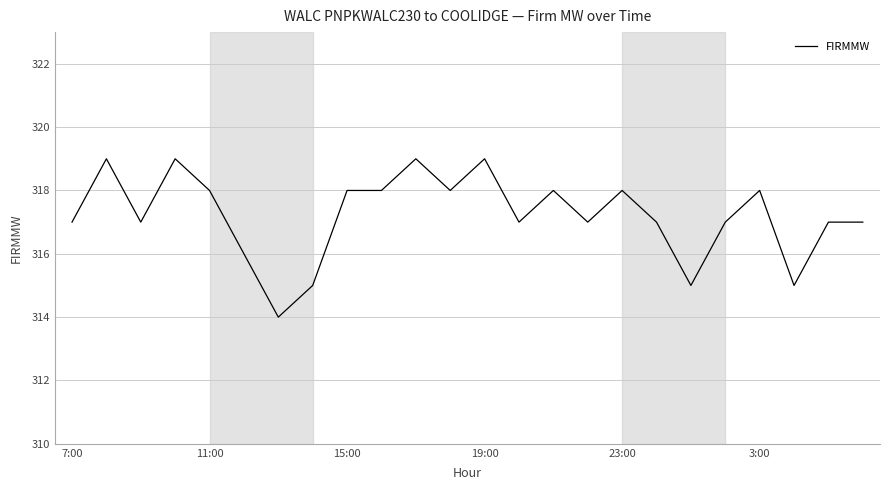

What is the difference between the maximum and minimum values?

5